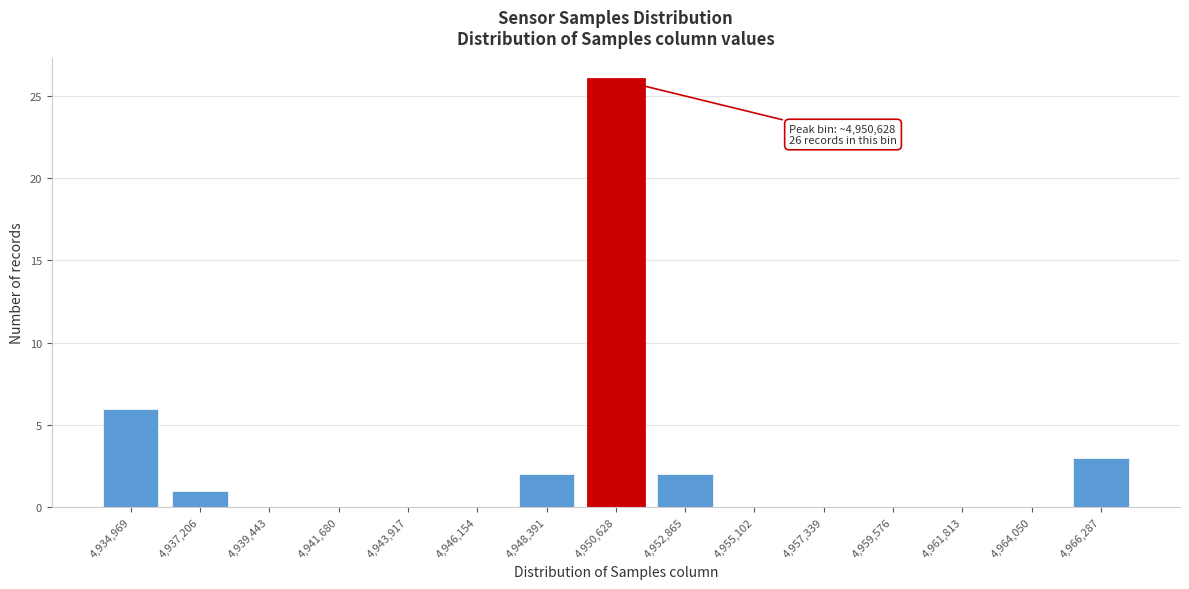

Reading right to left, extract all data points from this chart.

4,966,287=3	4,964,050=0	4,961,813=0	4,959,576=0	4,957,339=0	4,955,102=0	4,952,865=2	4,950,628=26	4,948,391=2	4,946,154=0	4,943,917=0	4,941,680=0	4,939,443=0	4,937,206=1	4,934,969=6